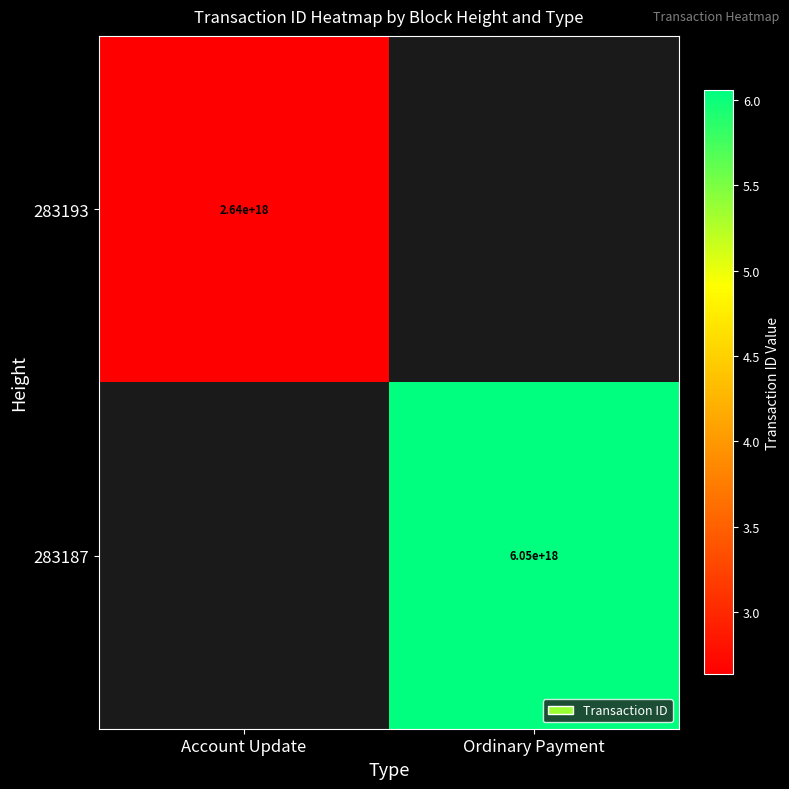

Is it true that 283193 equals 4534433091108123136 at Account Update?

False